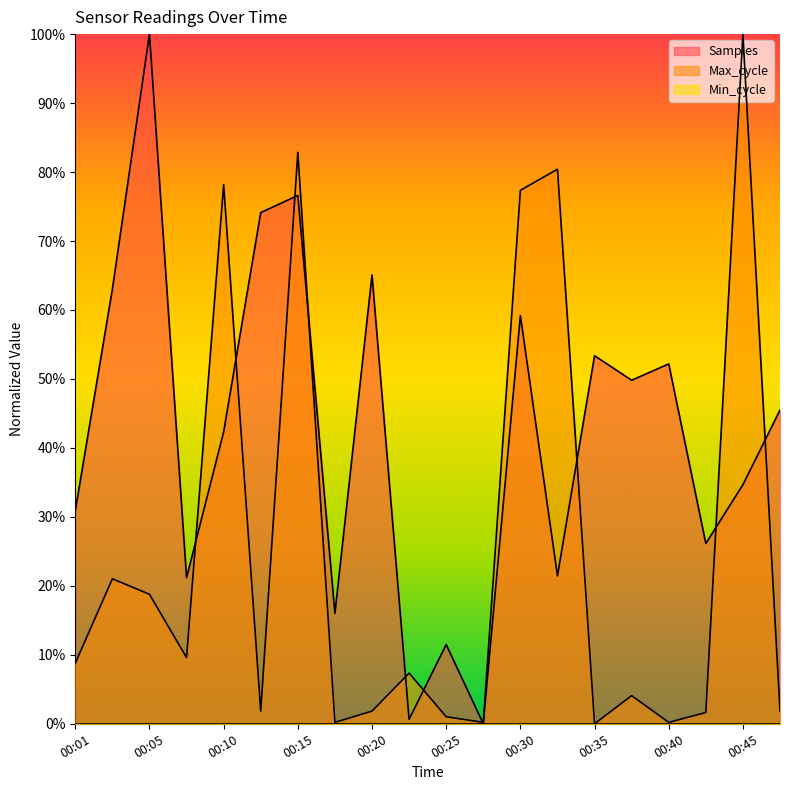

How many times do Max_cycle and Samples cross each other?

10